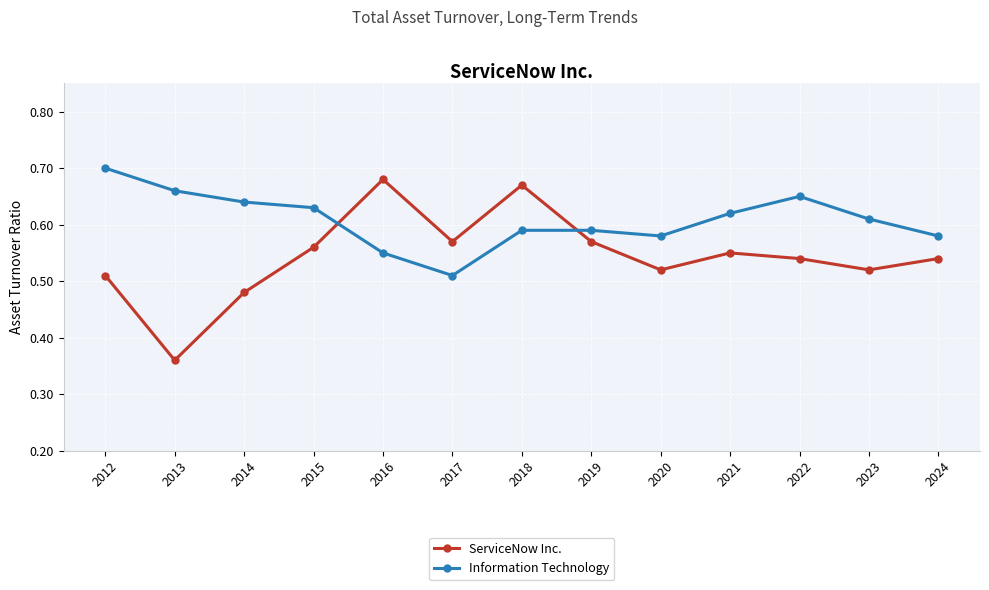

Which series changed the most between 2013 and 2023?

ServiceNow Inc.